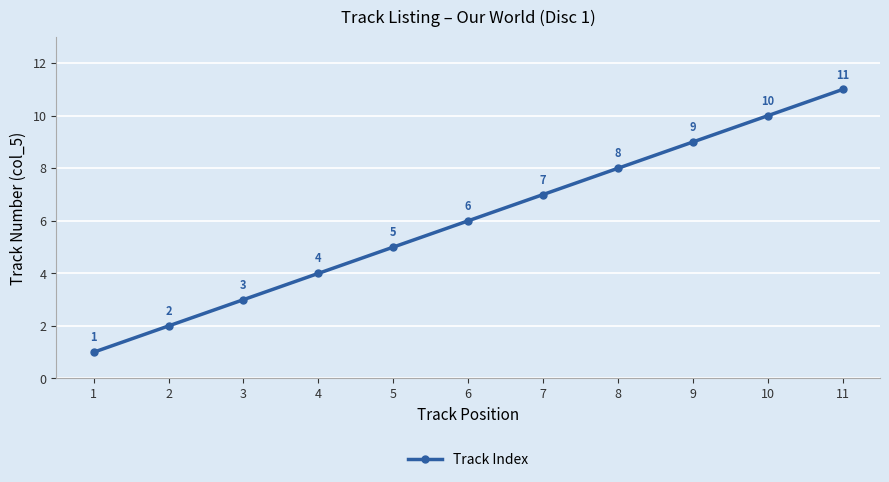

The value at 9 is 9. True or false?

True